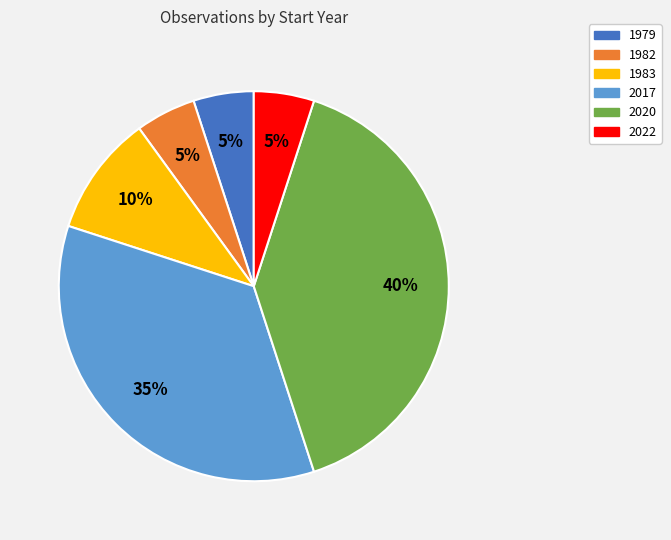

Does 2017 account for over 50% of the chart?

No